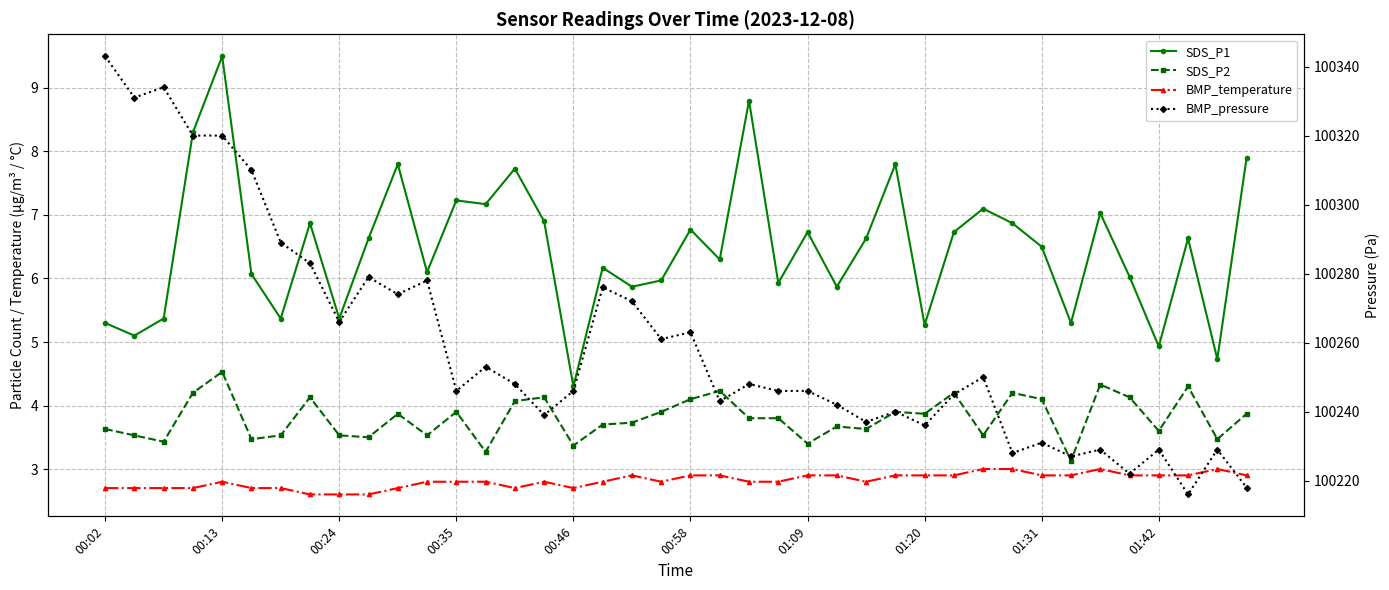

What is the maximum value for BMP_temperature?

3.0